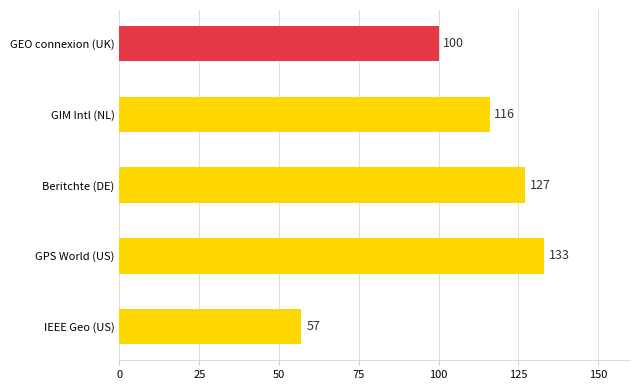

How many bars are there in total?

5